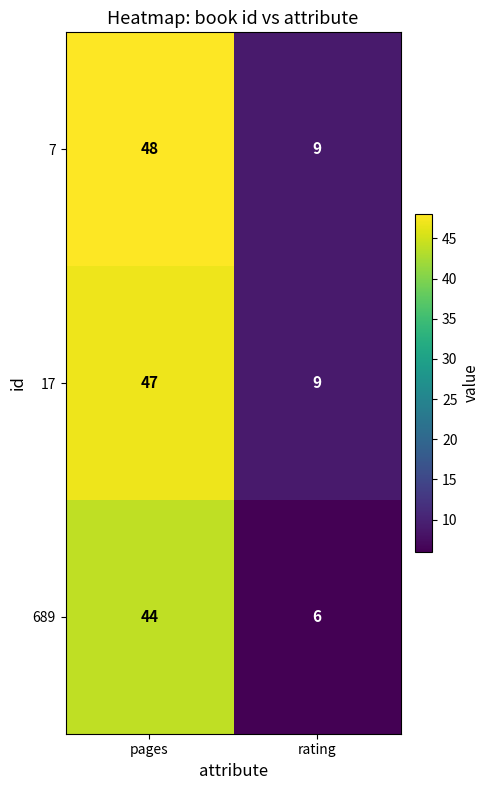

How many data points does each series have?

2